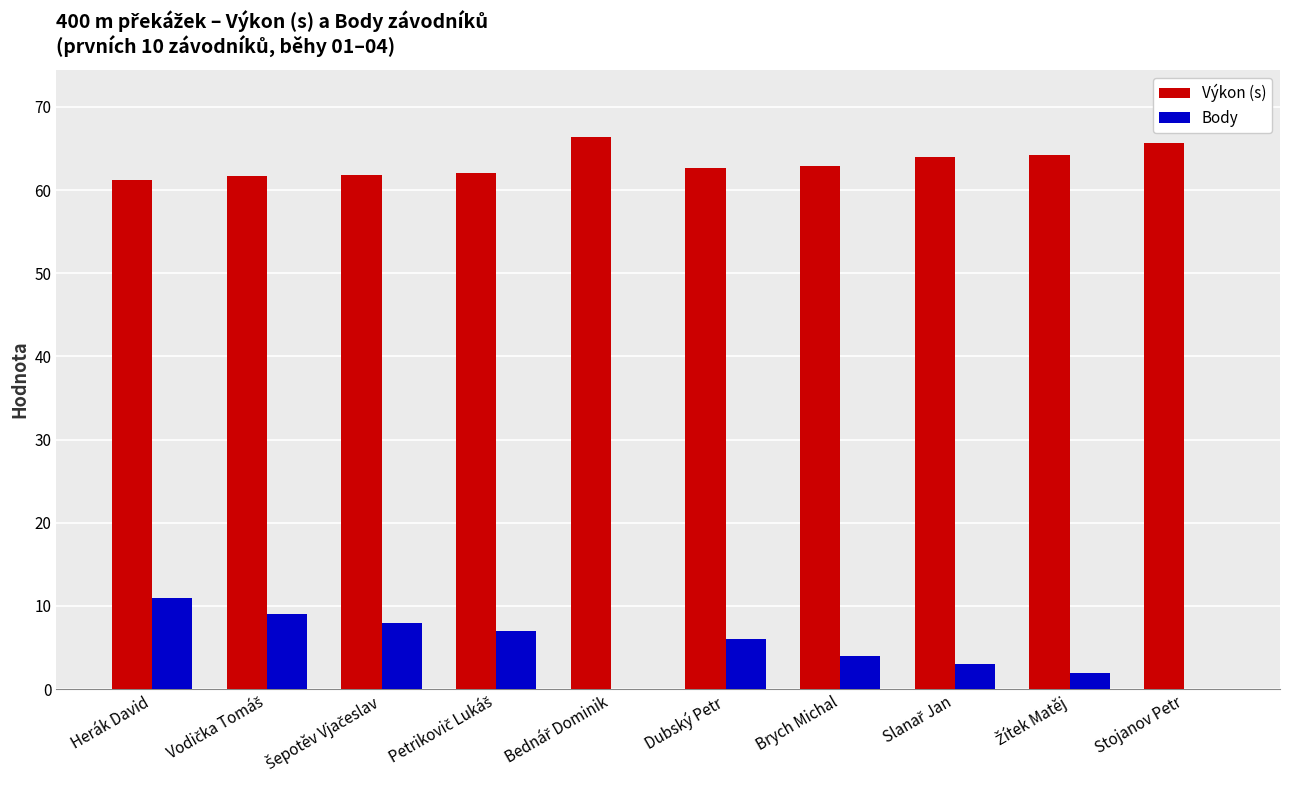

What is the total value across all series at Stojanov Petr?

65.7